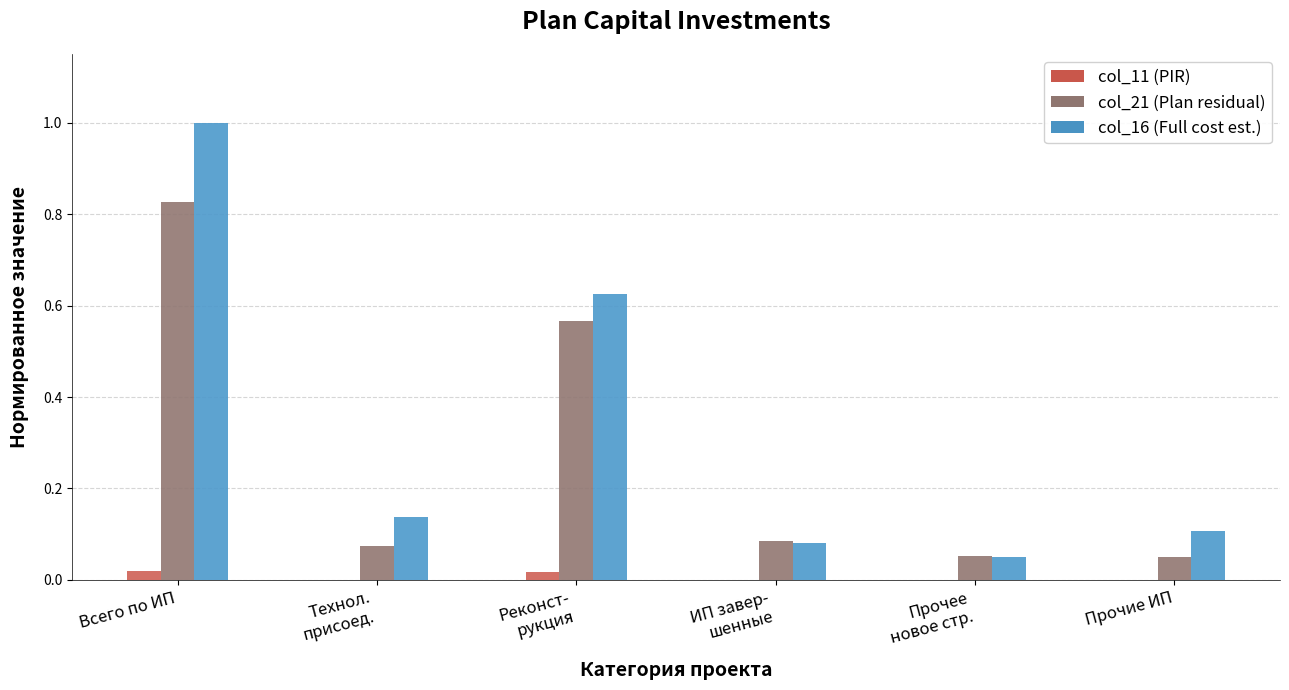

Is the value of col_11 (PIR) at ИП завер-
шенные greater than the value of col_16 (Full cost est.) at Всего по ИП?

No